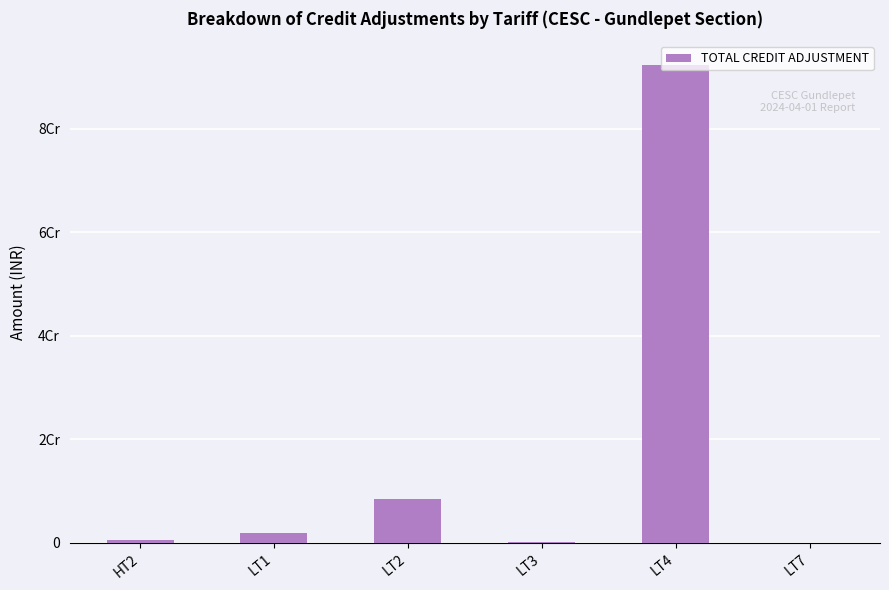

List the labels in order of value, largest first.

LT4, LT2, LT1, HT2, LT3, LT7